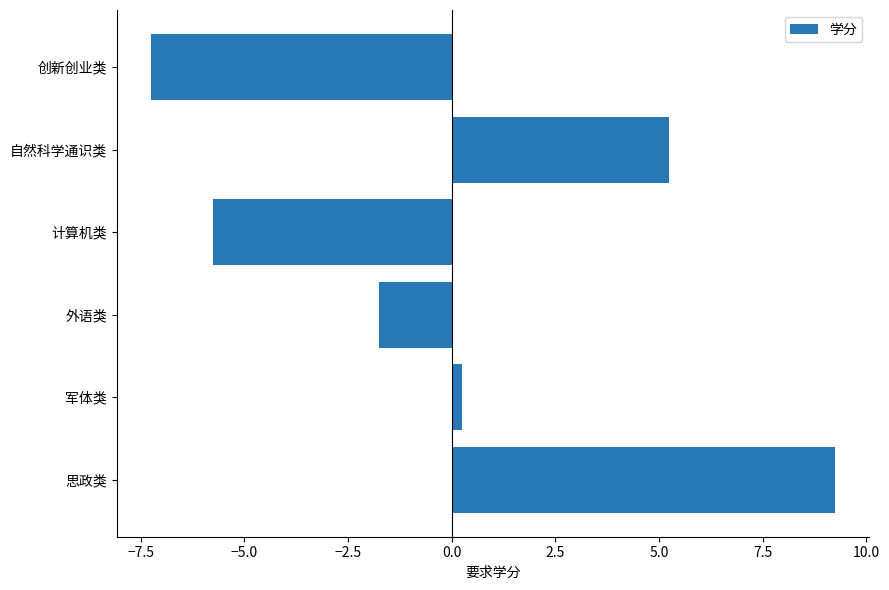

List the labels in order of value, smallest first.

创新创业类, 计算机类, 外语类, 军体类, 自然科学通识类, 思政类